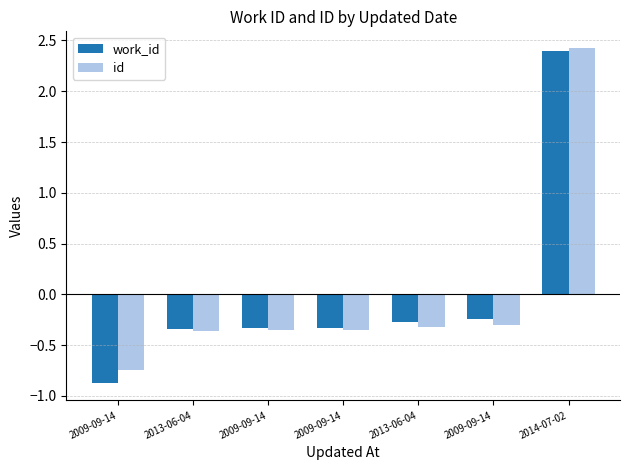

What is the label of the 3rd bar from the right?

2013-06-04